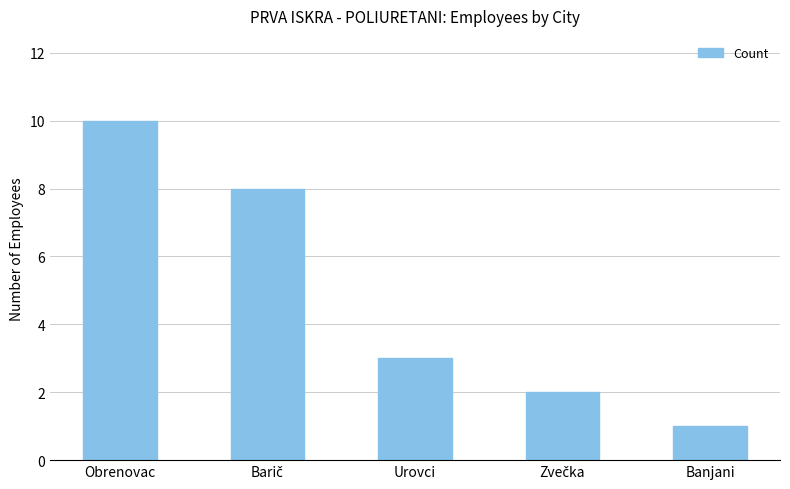

What is the difference between the values at Banjani and Urovci?

2